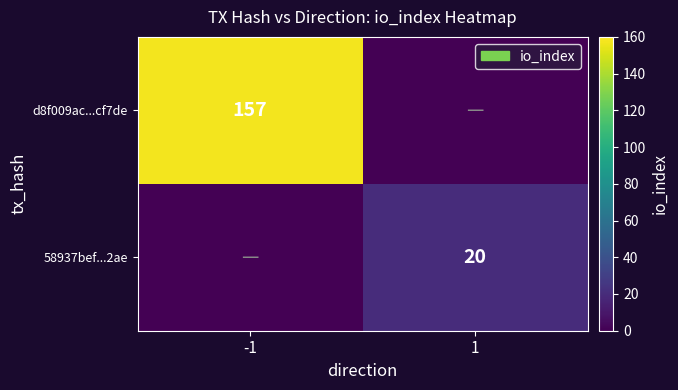

Is the value of d8f009ac...cf7de at -1 greater than the value of 58937bef...2ae at 1?

Yes